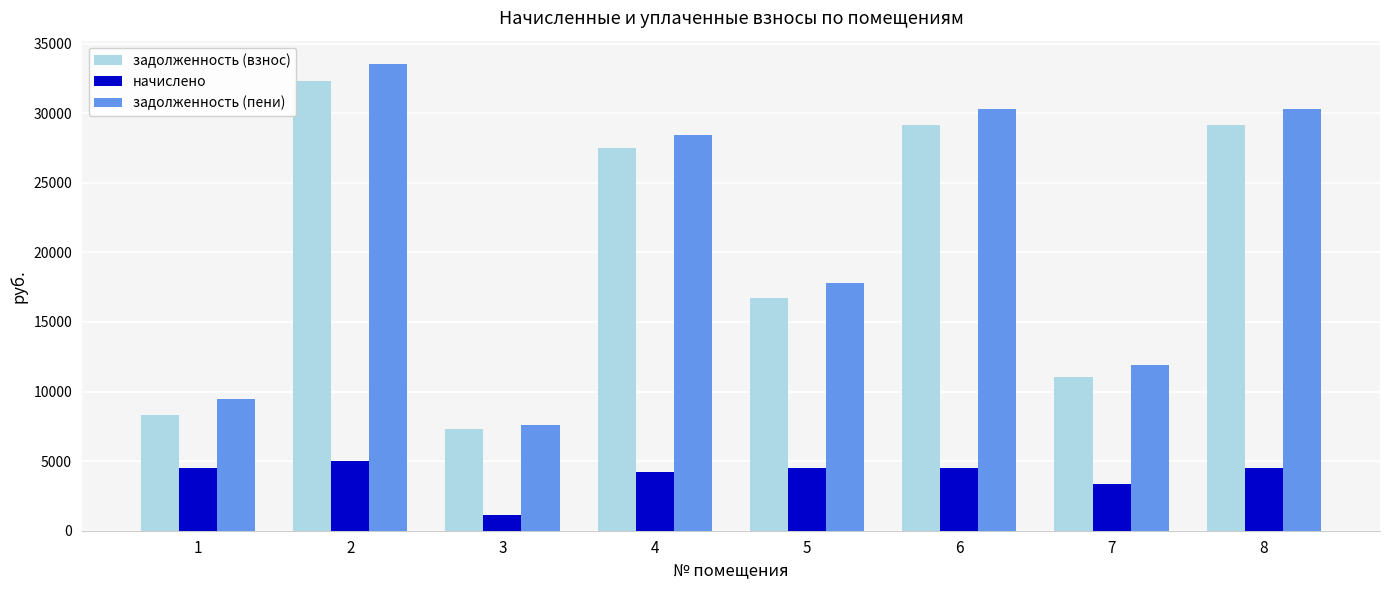

At how many categories does at least one series exceed 21620?

4